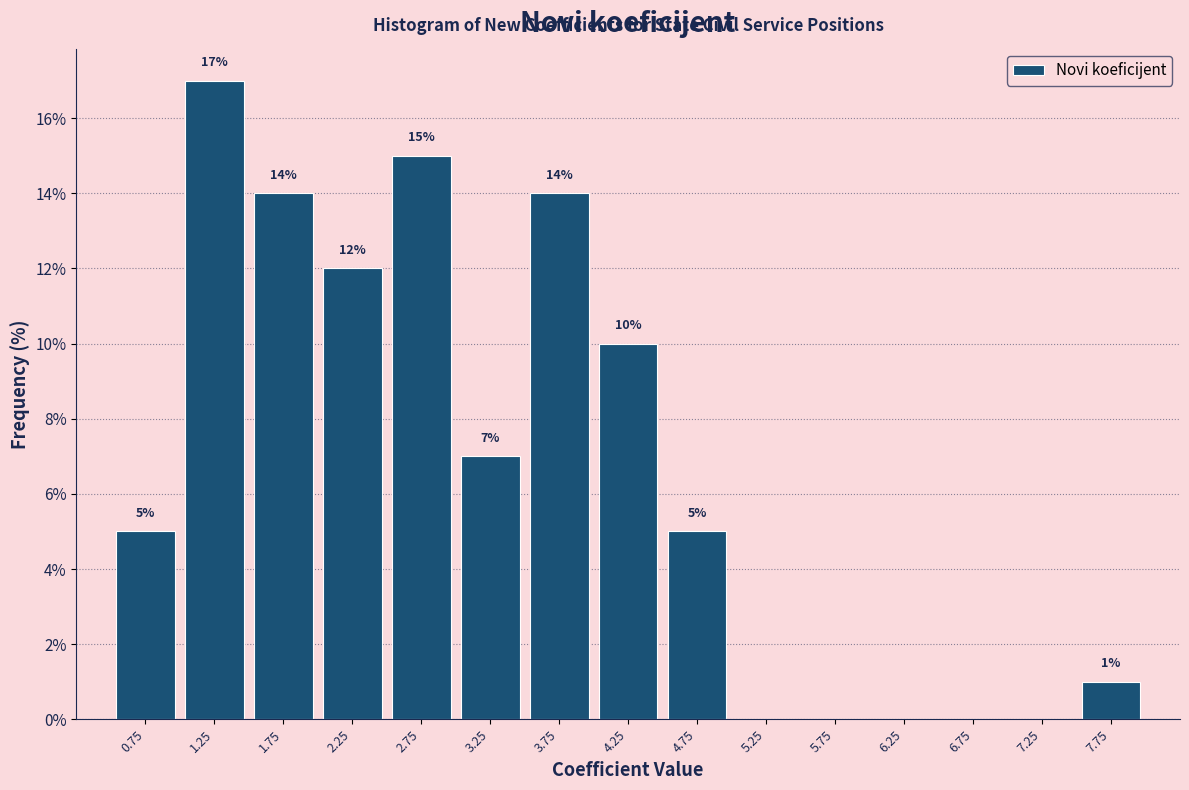

Over which range of the x-axis is the bar tallest?

1.0 to 1.5